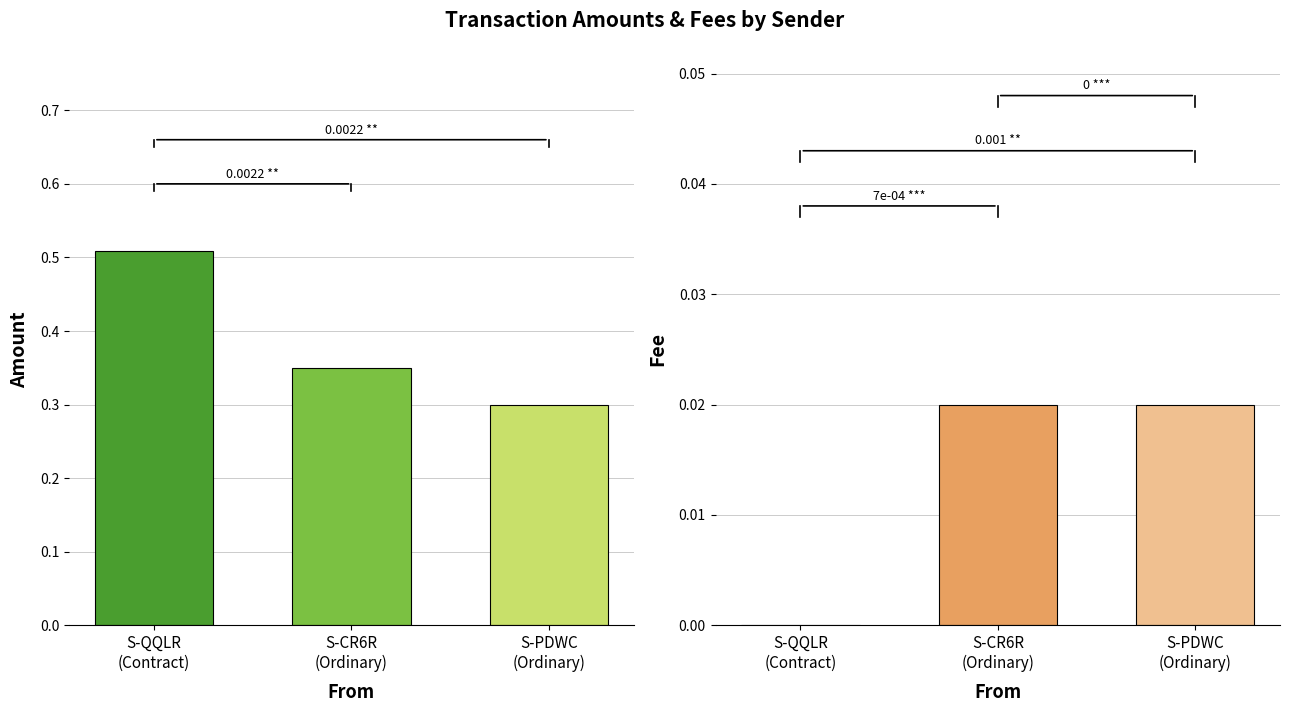

What is the spread (max minus min) of values at S-QQLR-FN3B-A8T4-3TT5D?

0.5